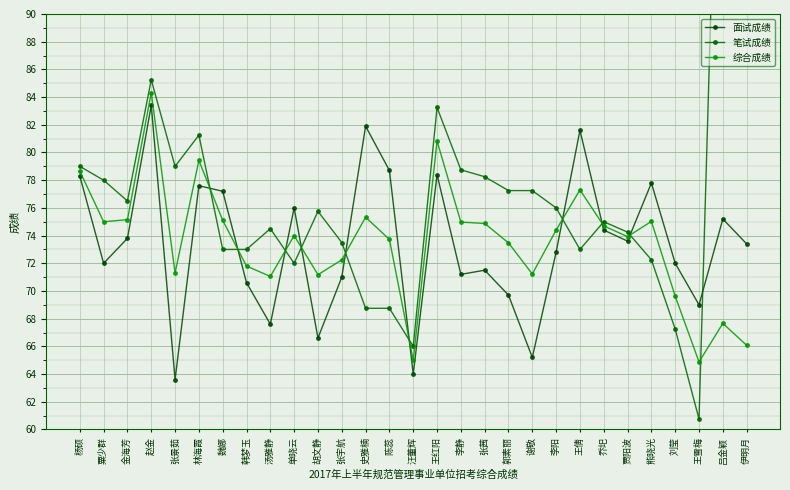

What is the difference between the maximum and minimum values in the 综合成绩 series?

19.5